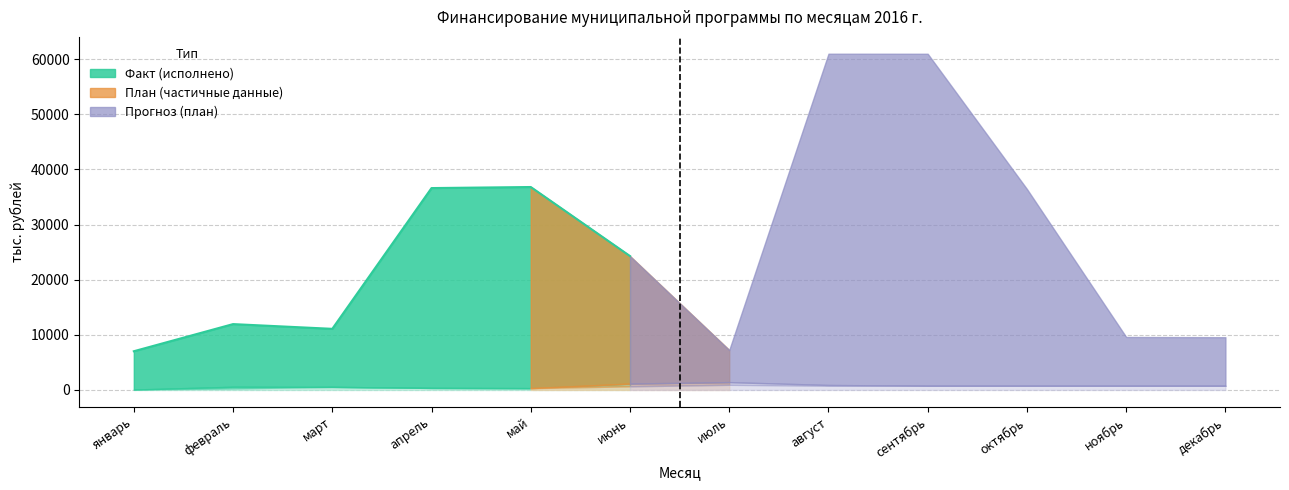

What is the difference between the second highest and second lowest values in the план (внебюджет) series?

475.5